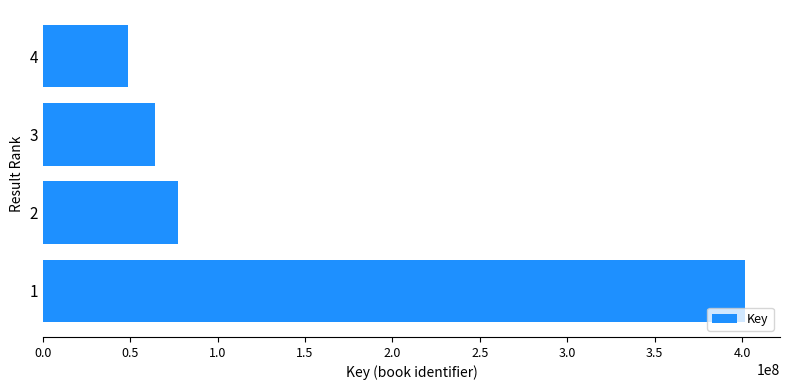

Rank the categories by value from lowest to highest.

4, 3, 2, 1